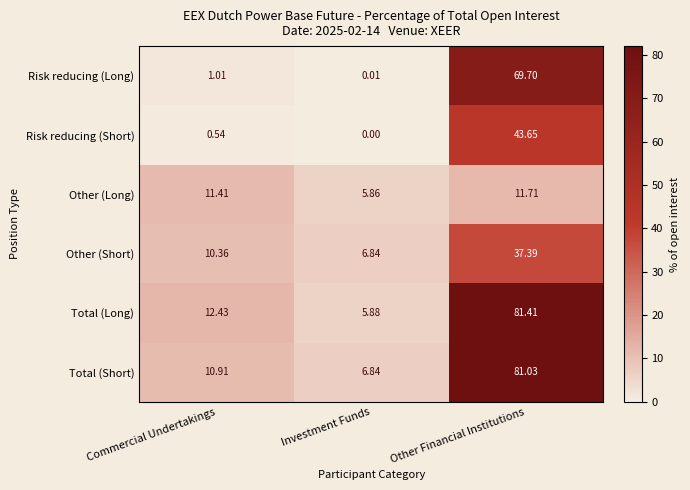

Which series has the widest spread of values?

Total (Long)